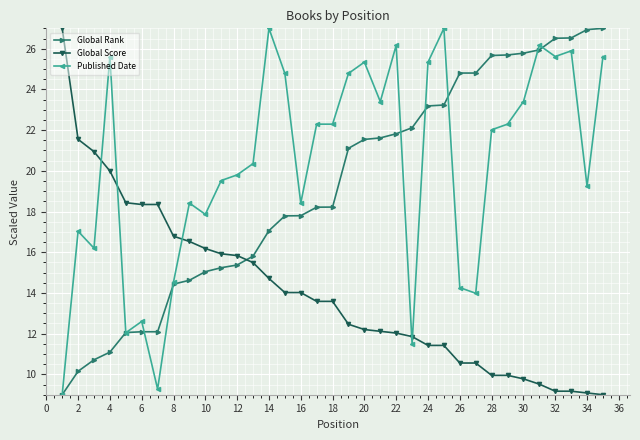

Which series has the largest total across all categories?

Published Date